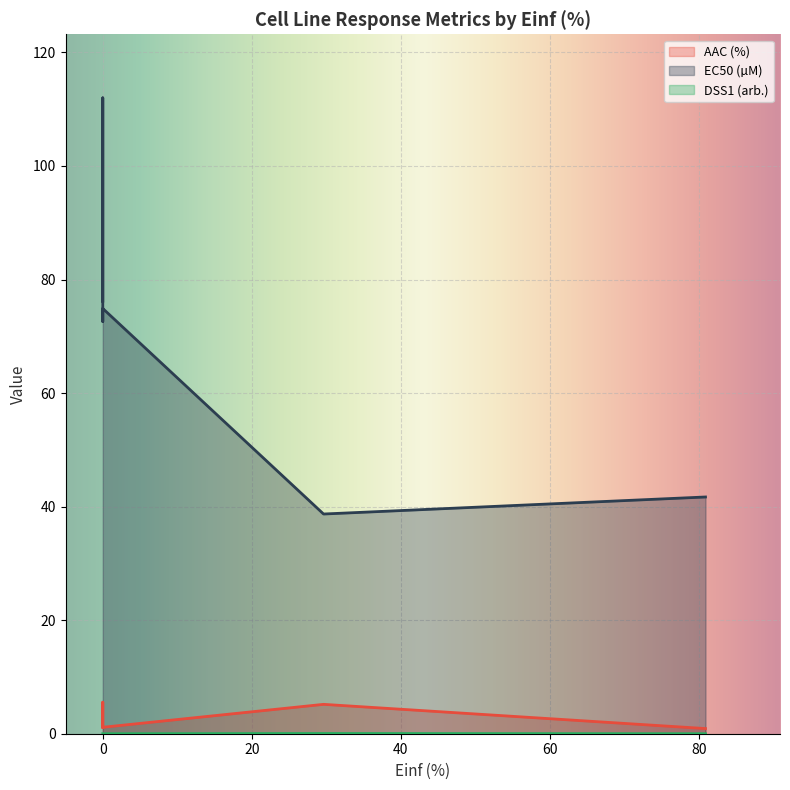

Which series has the widest spread of values?

EC50 (µM)